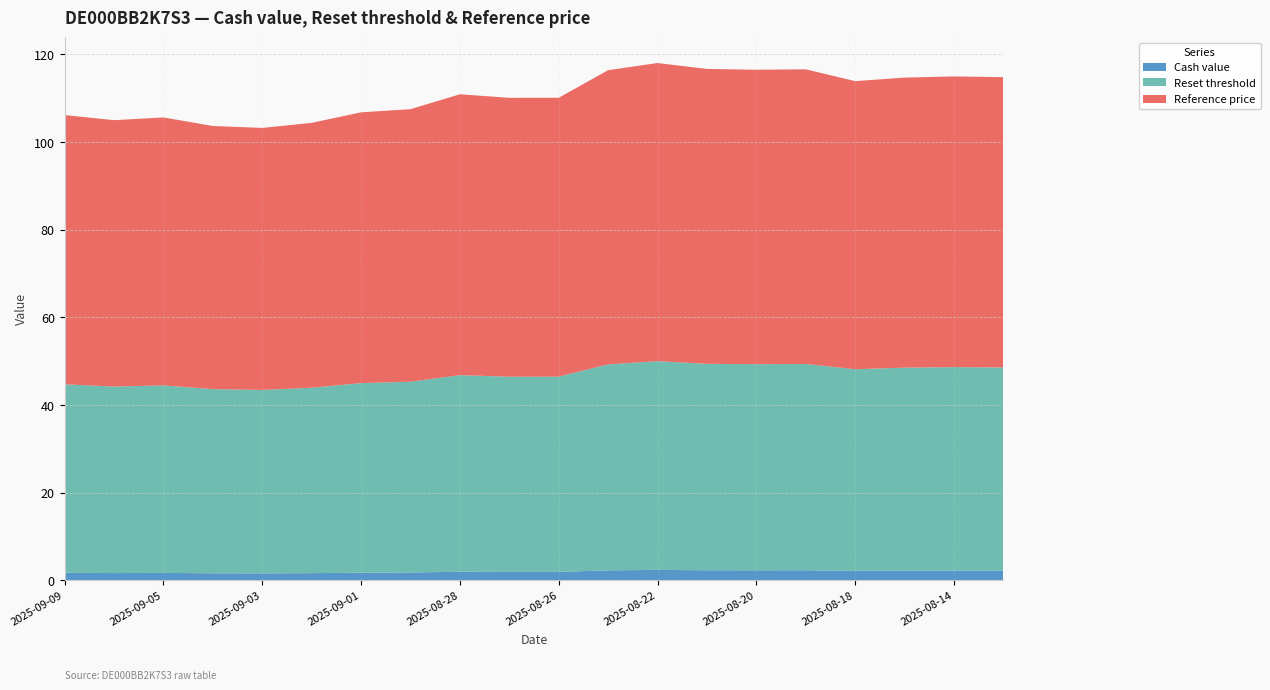

Reading right to left, what are all the values shown in this chart?

Cash value: 2.2	2.2	2.2	2.1	2.3	2.3	2.3	2.4	2.3	1.9	1.9	1.9	1.8	1.7	1.6	1.6	1.6	1.7	1.6	1.7
Reset threshold: 46.4	46.4	46.3	46.0	47.1	47.0	47.1	47.6	47.0	44.6	44.6	44.9	43.5	43.3	42.3	41.9	42.0	42.8	42.6	43.0
Reference price: 66.2	66.3	66.2	65.8	67.2	67.2	67.3	68.0	67.2	63.6	63.6	64.1	62.2	61.8	60.5	59.8	60.0	61.1	60.8	61.5